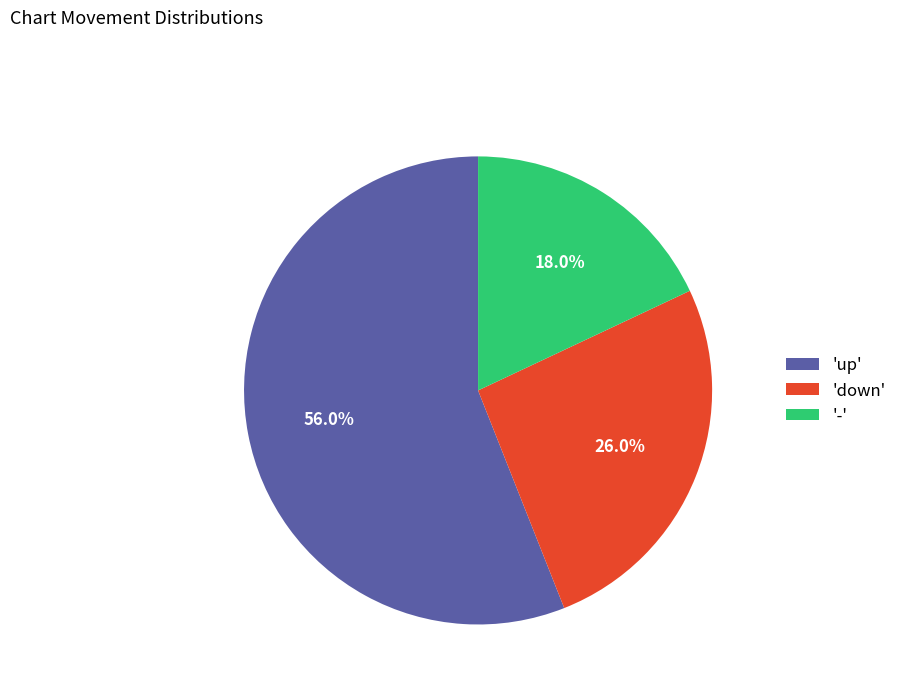

What percentage is NOT represented by '-'?

82.0%